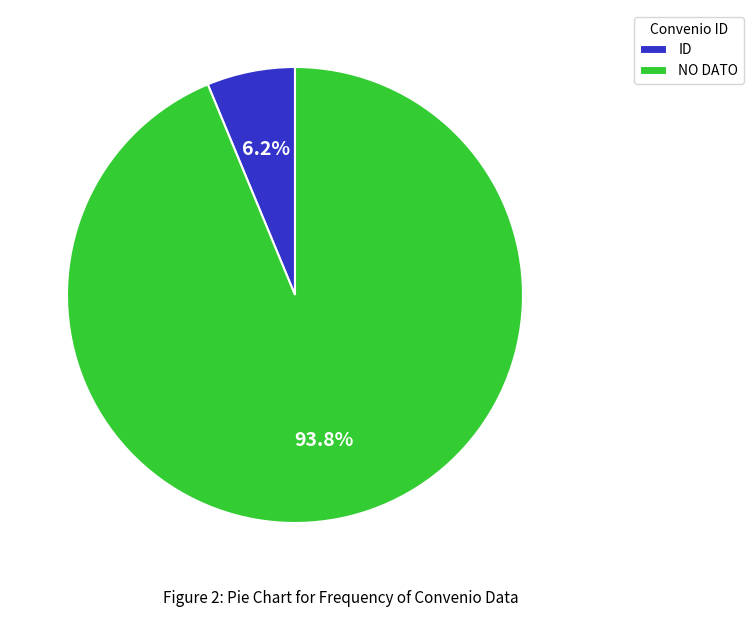

Is the sum of NO DATO and ID greater than half?

Yes